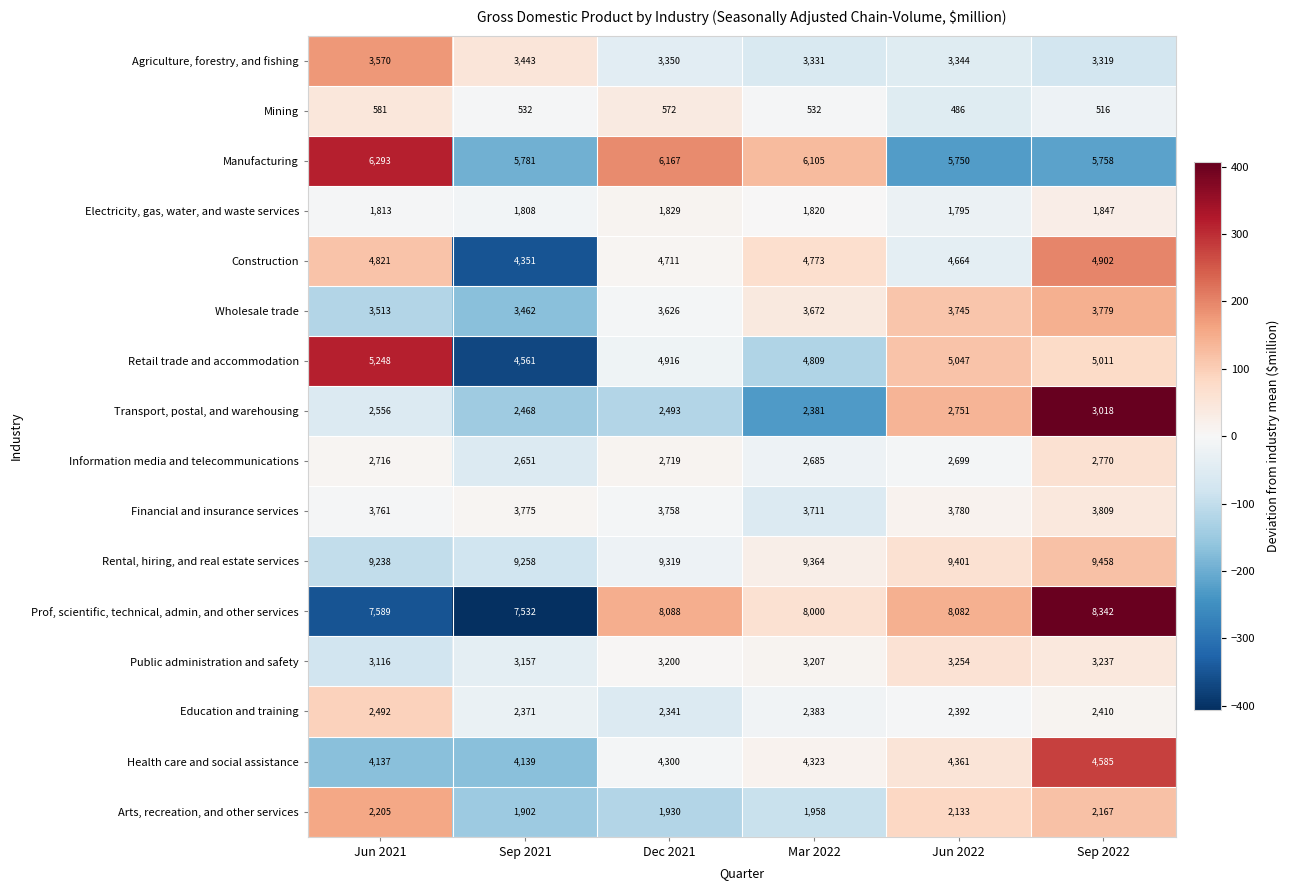

True or false: Electricity, gas, water, and waste services has a value of 940 at Jun 2021.

False